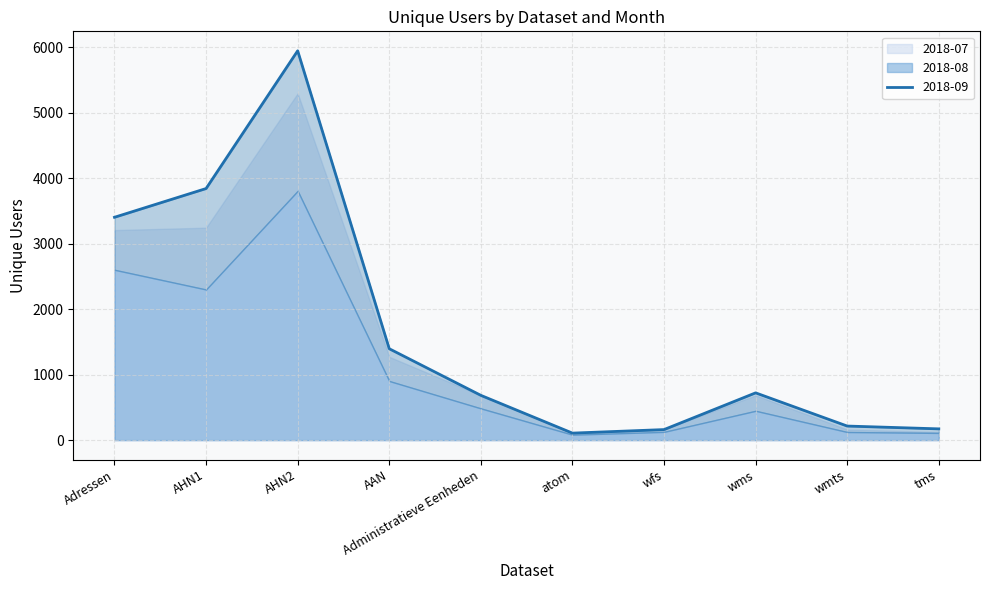

The value of 2018-09 at AAN is 1396. True or false?

True